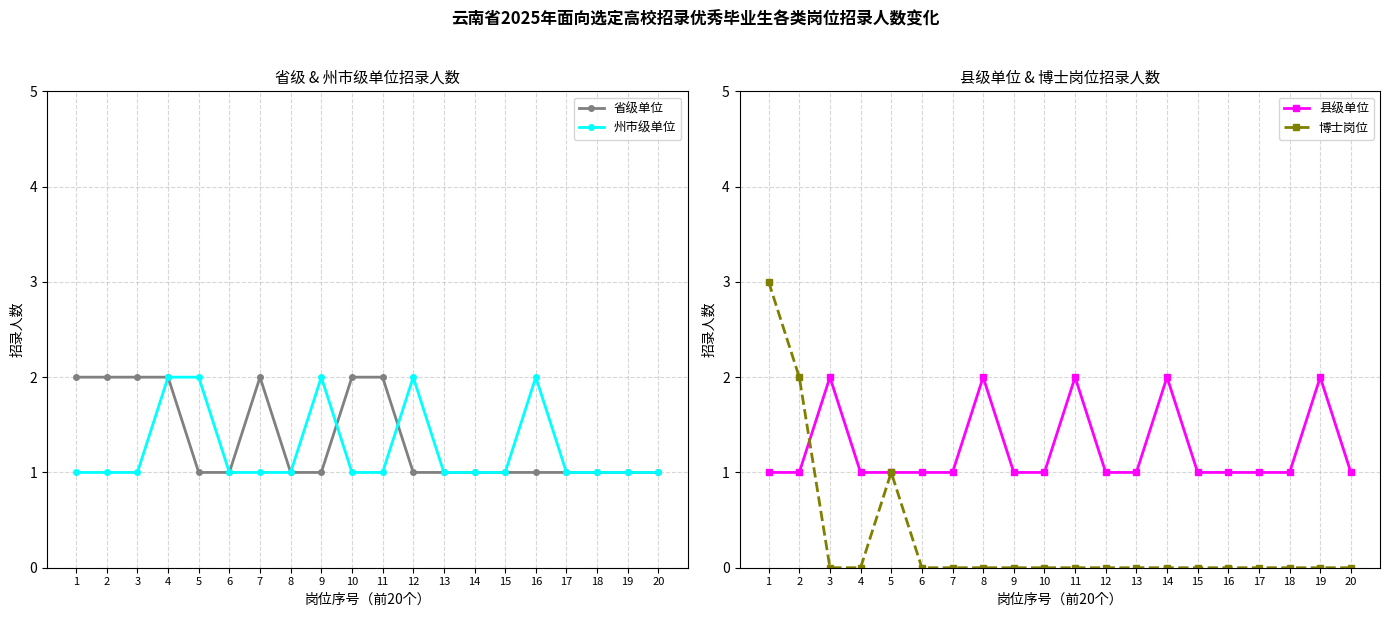

True or false: 博士岗位 and 省级单位 cross at least once.

False